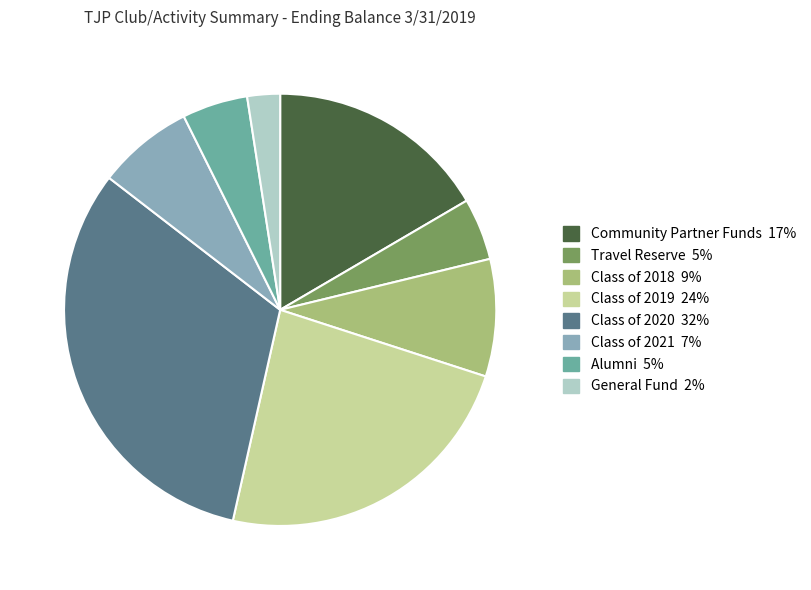

True or false: Class of 2020 accounts for 32% of the total.

True